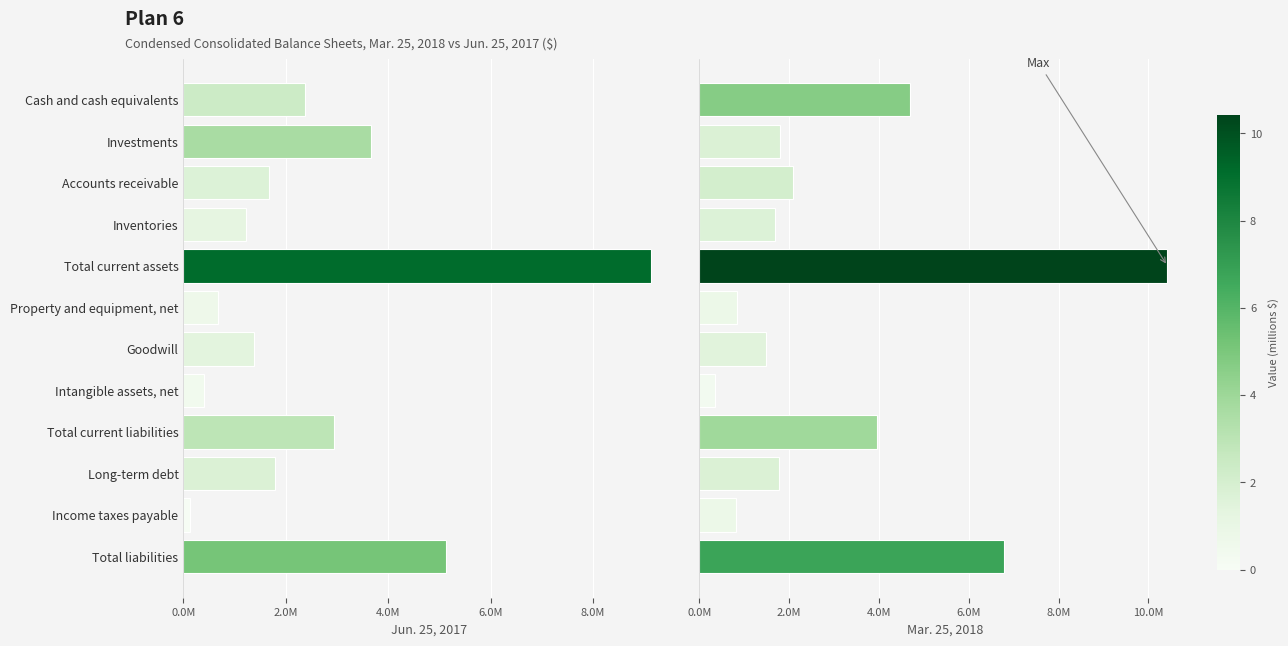

What is the minimum value shown in the chart?

120178